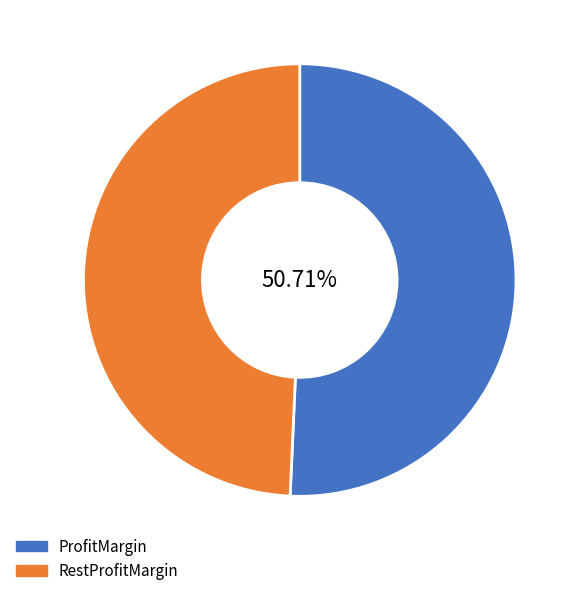

Which has a higher value, ProfitMargin or RestProfitMargin?

ProfitMargin